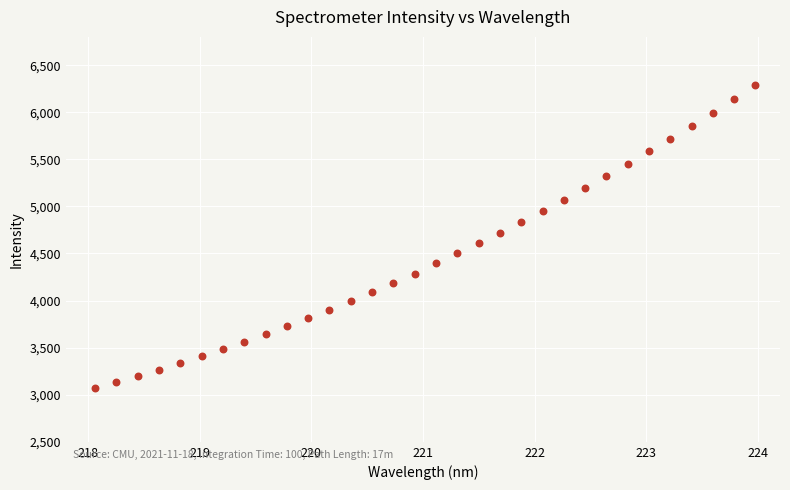

What is the range of X values (max minus min)?

5.9